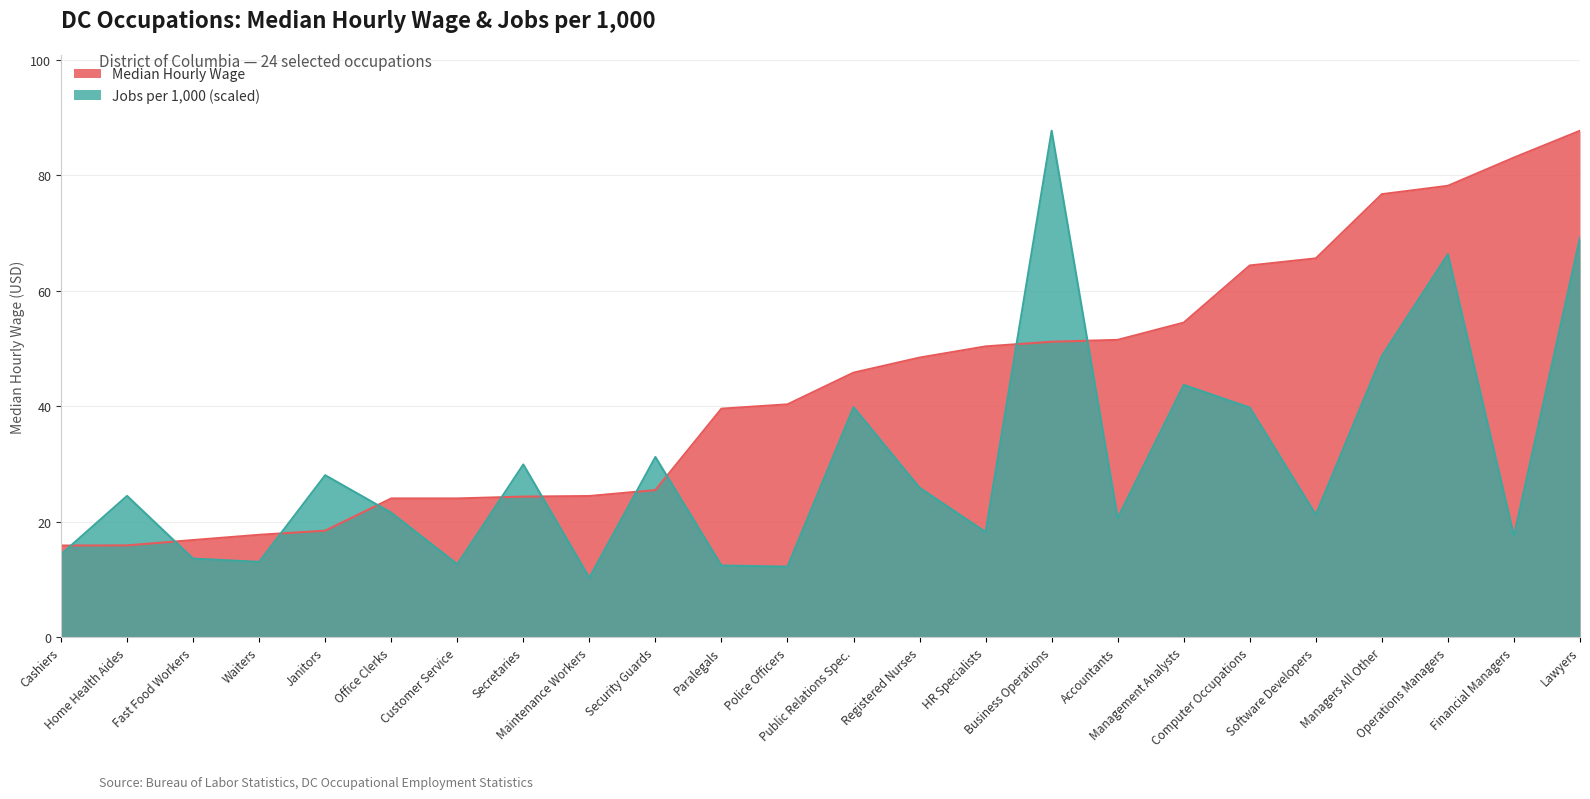

Which series has the largest range (max minus min)?

Jobs per 1,000 (scaled)